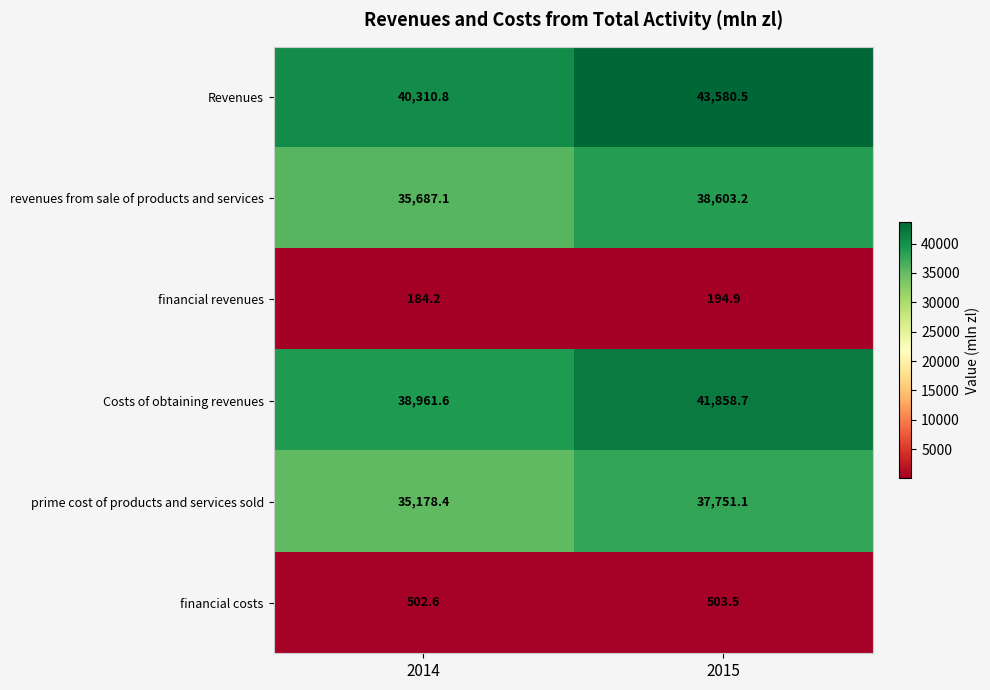

Where is prime cost of products and services sold nearest to the value 36464?

2014